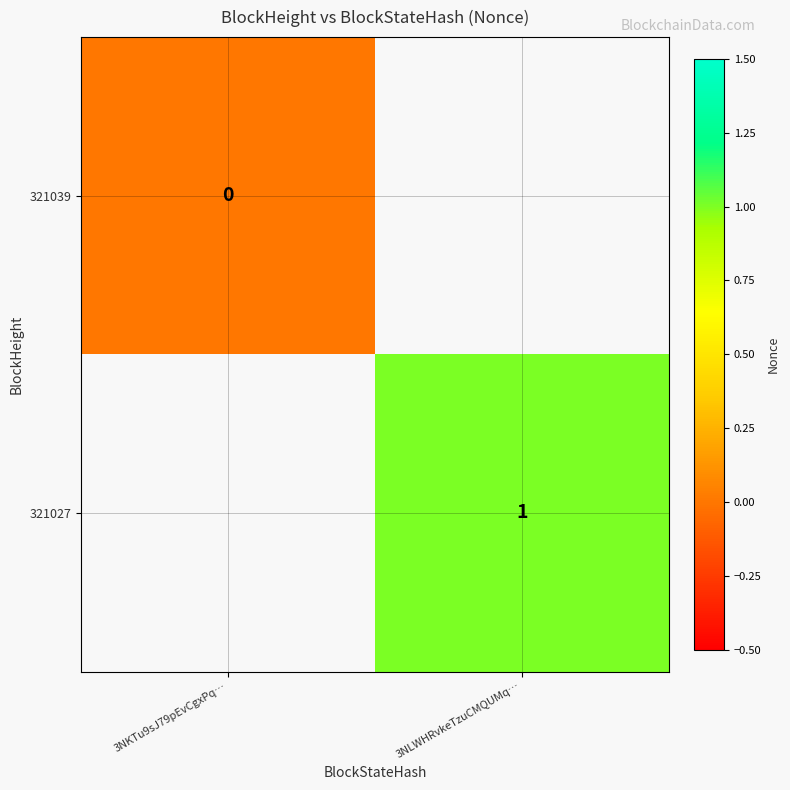

True or false: 321027 has a value of 1 at 3NLWHRvkeTzuCMQUMq….

True